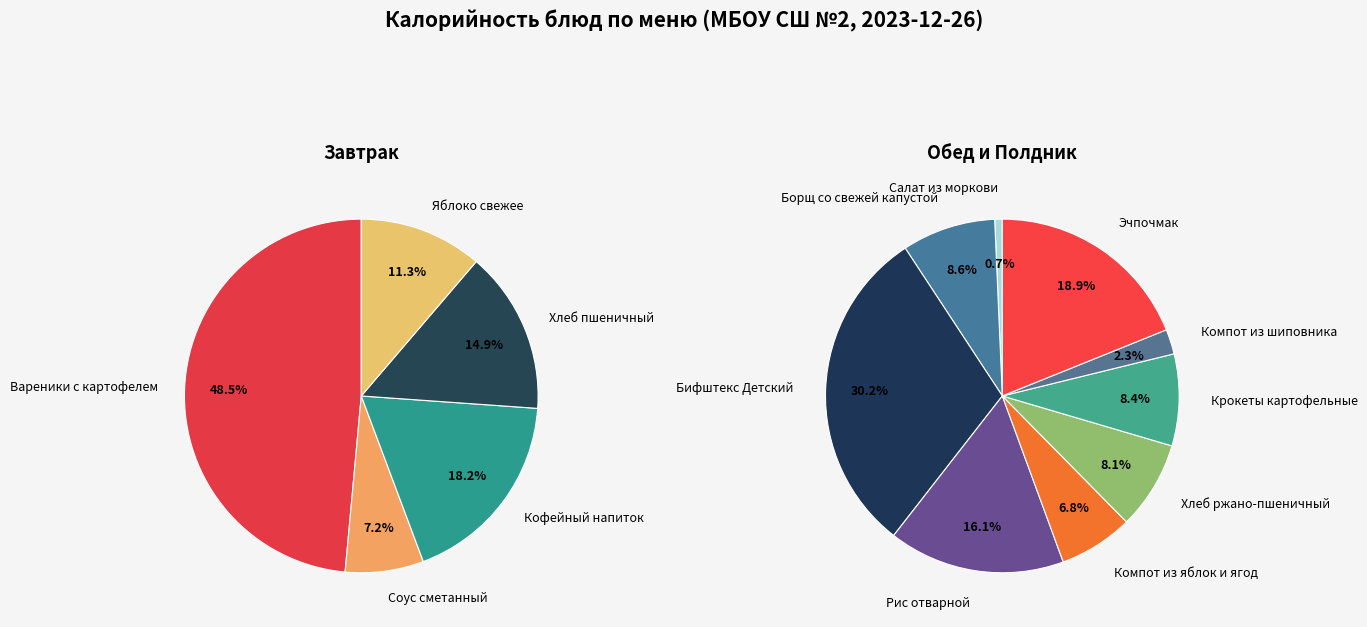

Which category has the biggest portion of the pie?

Бифштекс Детский